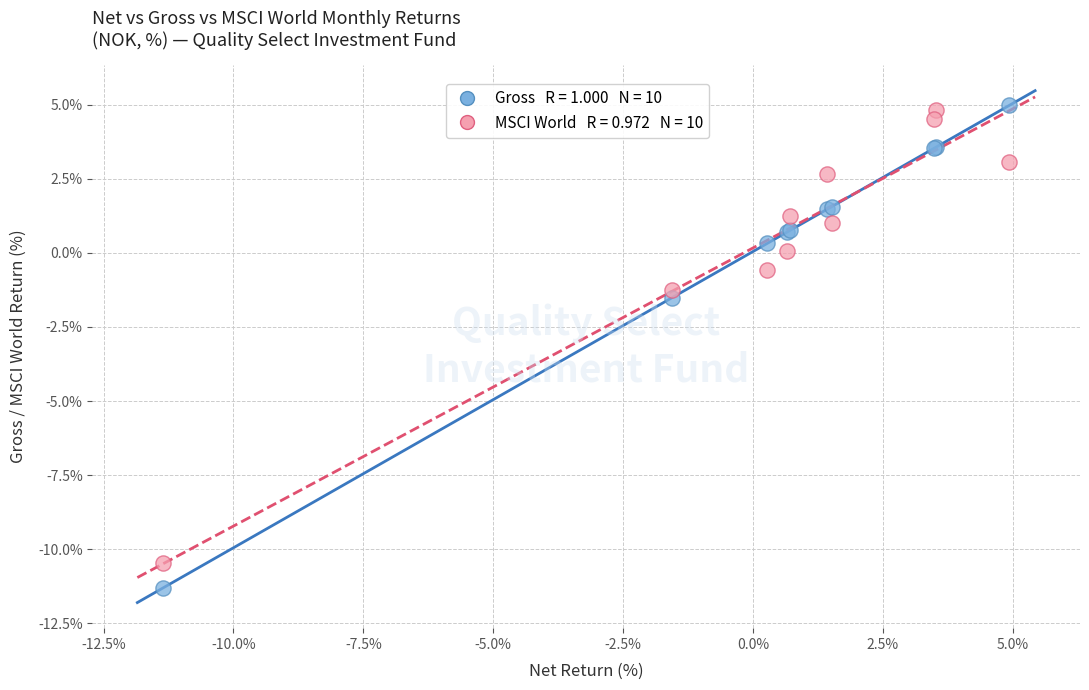

Across all series, what Y value is closest to -3?

-1.5